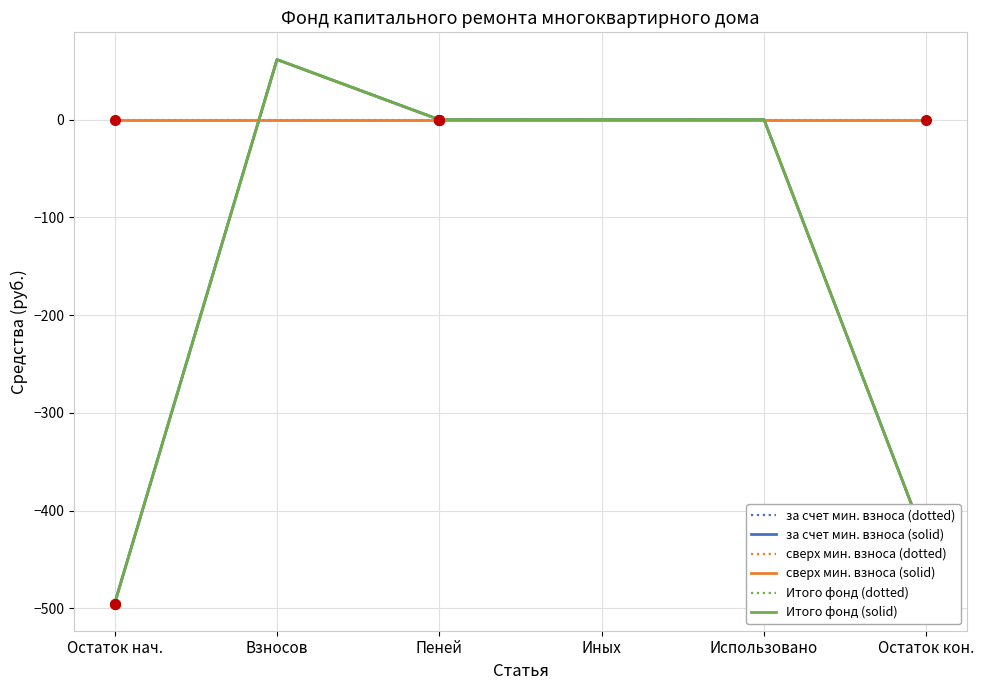

Does the chart display data point markers on the line(s)?

No